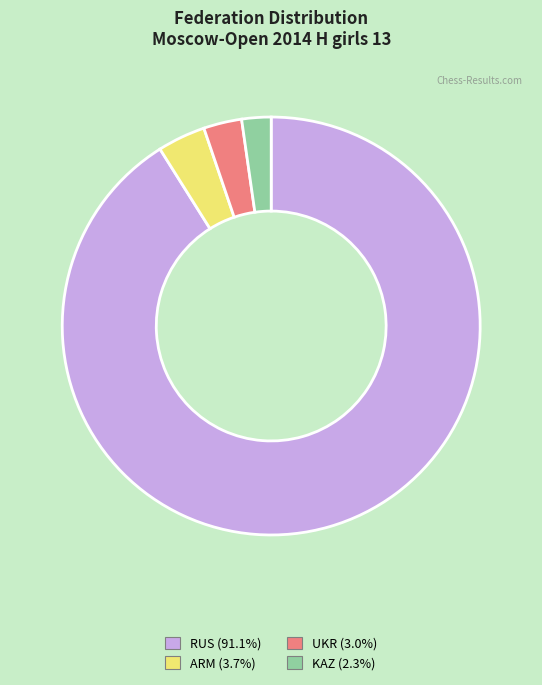

Which category has the biggest portion of the pie?

RUS